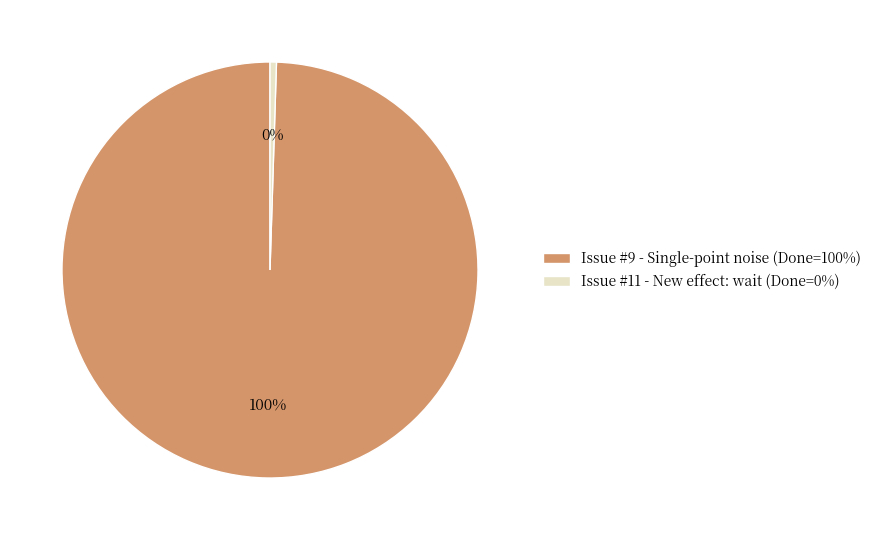

How many slices are in this pie chart?

2